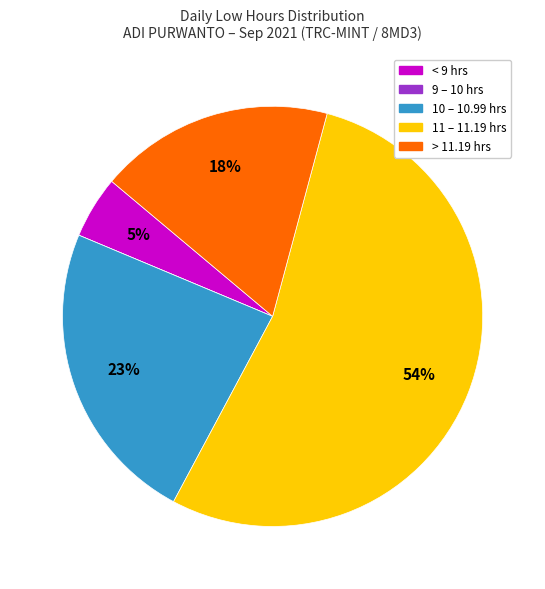

Does any single category account for the majority?

Yes